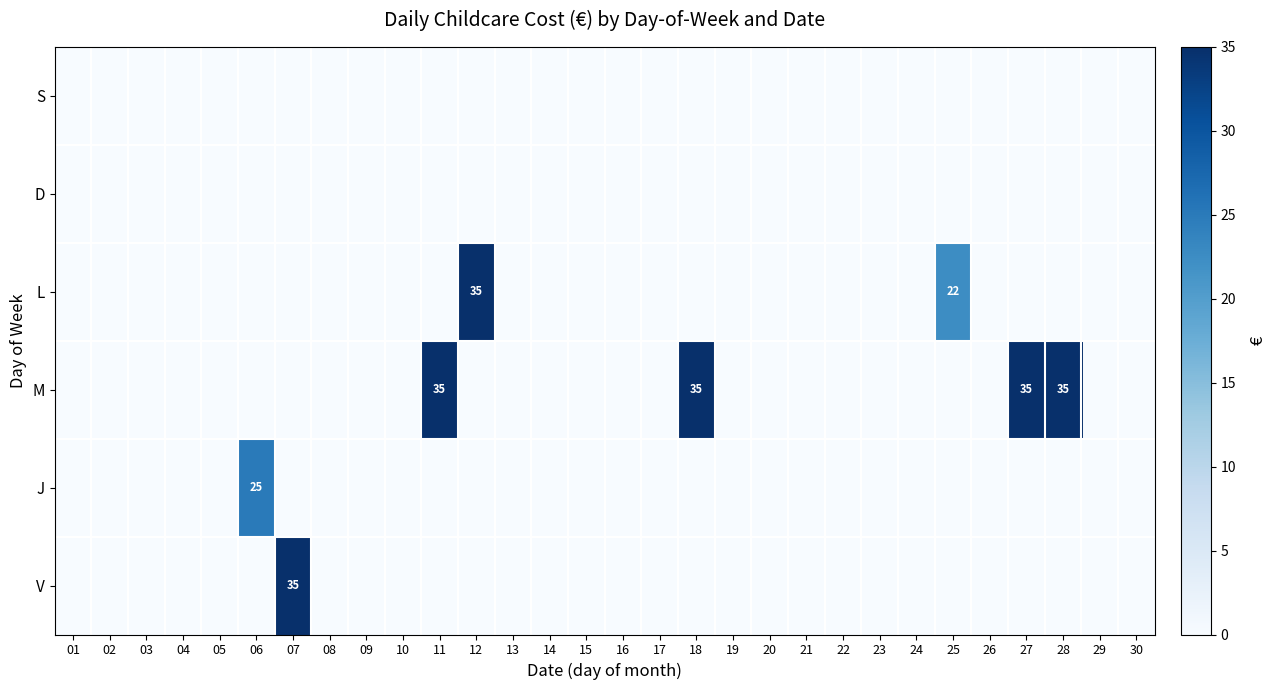

Is it true that M equals 58 at 11?

False